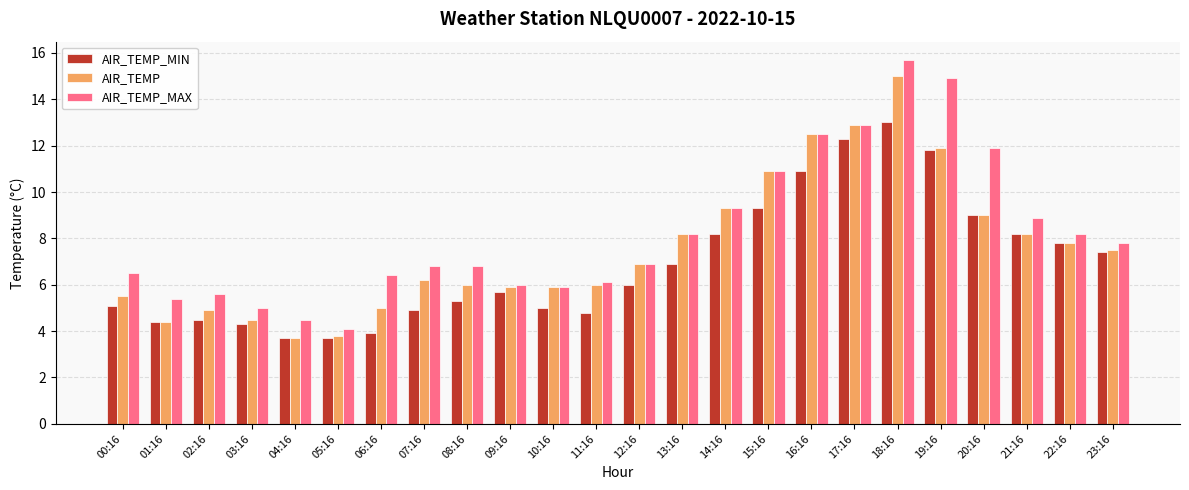

Which series has the widest spread of values?

AIR_TEMP_MAX